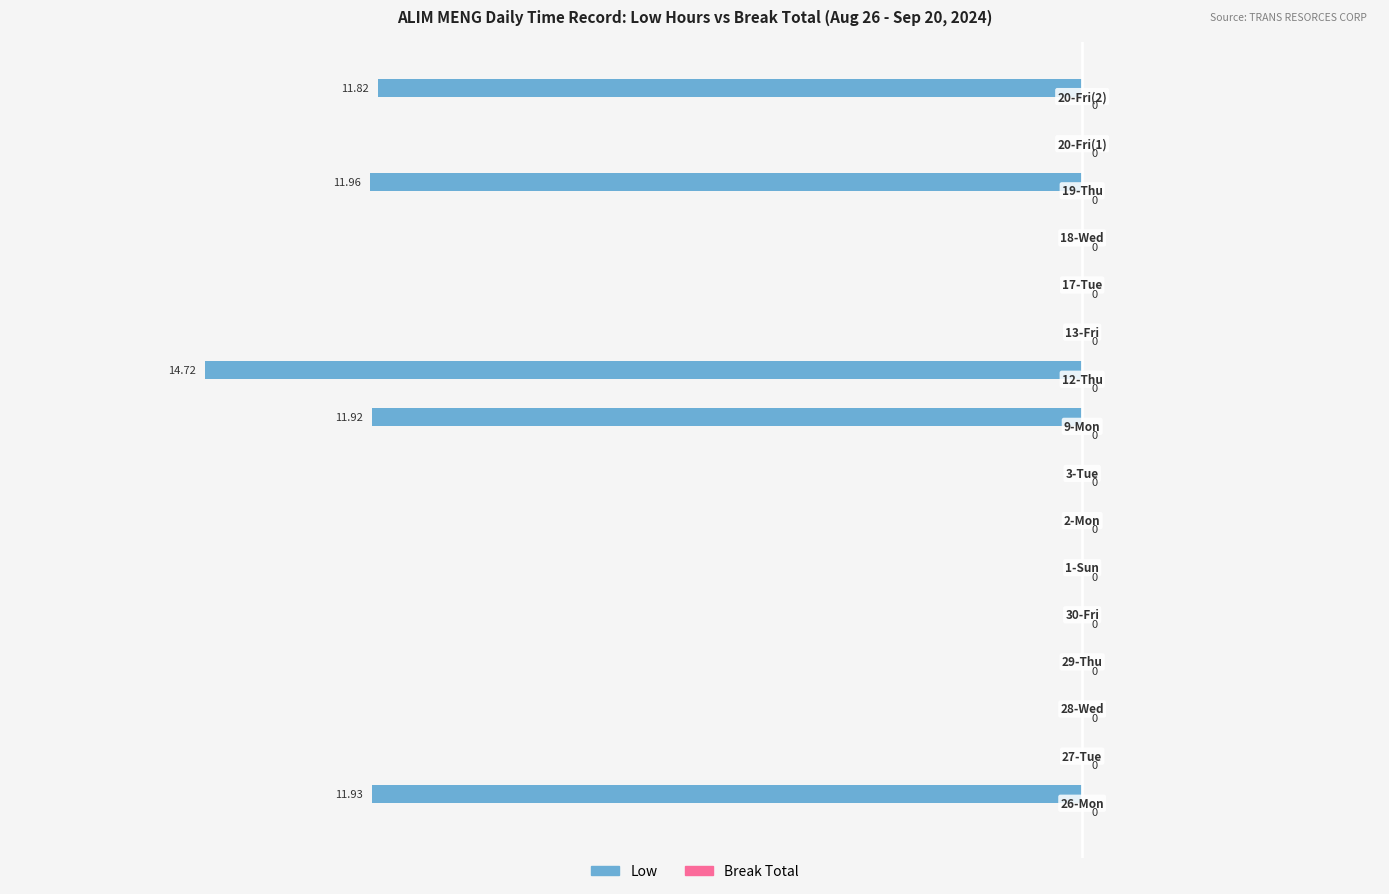

Count the number of categories in the chart.

16